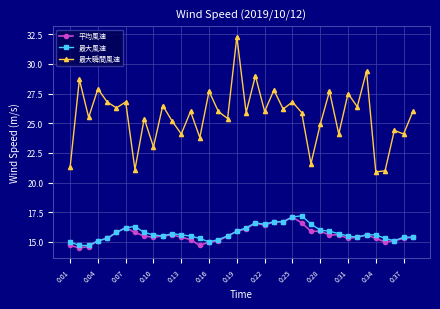

How many categories are shown in the chart?

38